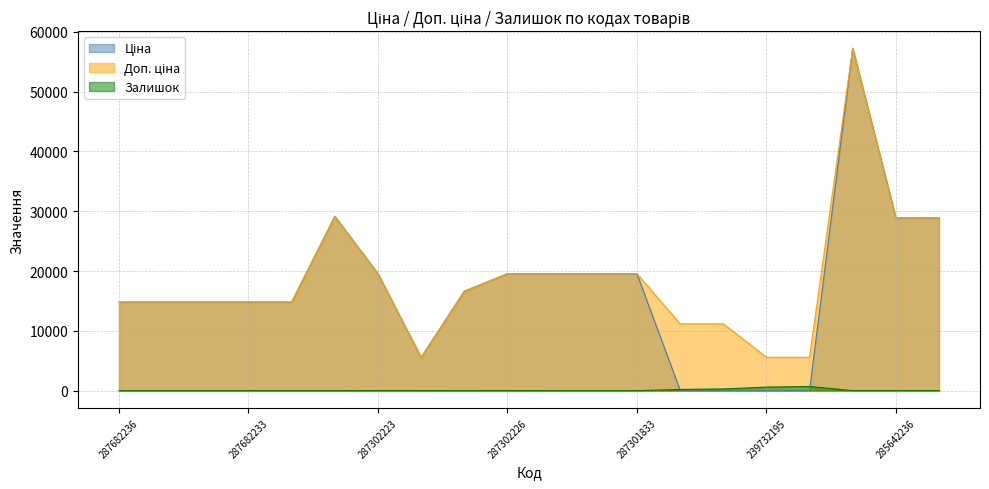

In Доп. ціна, how many points are higher than both neighbors (excluding endpoints)?

2